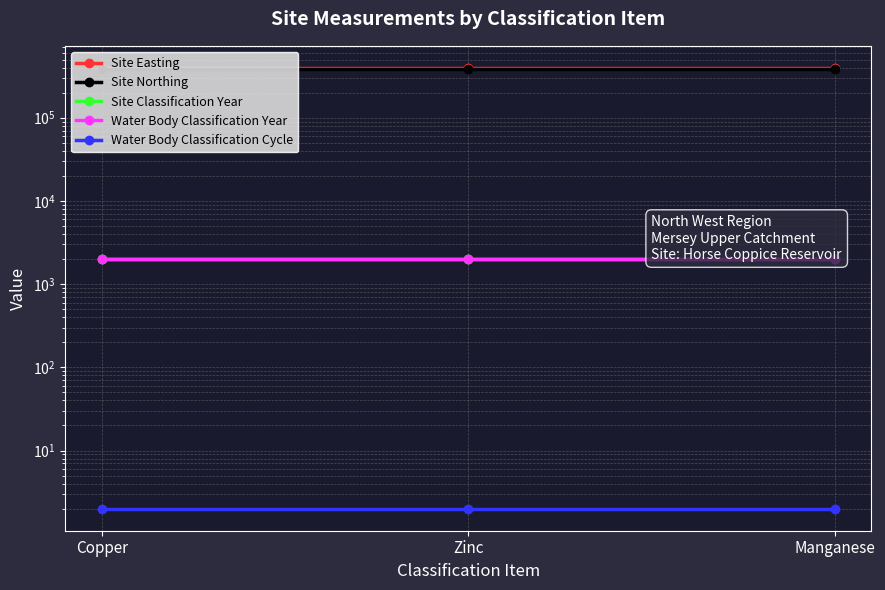

The Site Northing series shows 649923 at Copper. True or false?

False